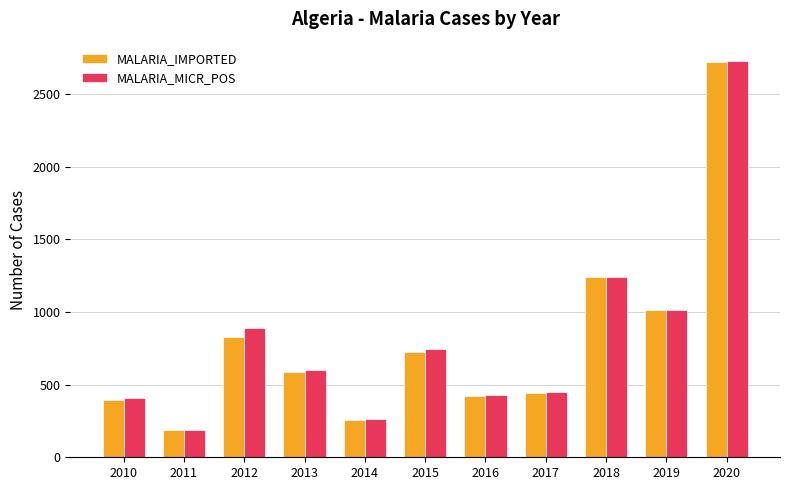

Reading right to left, list all the values displayed in this chart.

MALARIA_IMPORTED: 2725	1014	1241	446	420	727	260	587	828	187	396
MALARIA_MICR_POS: 2726	1014	1242	453	432	747	266	603	887	191	408